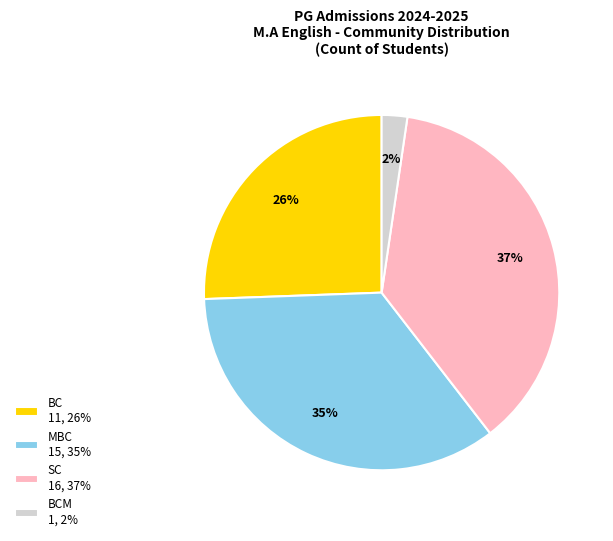

Between BC 11, 26% and MBC 15, 35%, which is larger?

MBC 15, 35%